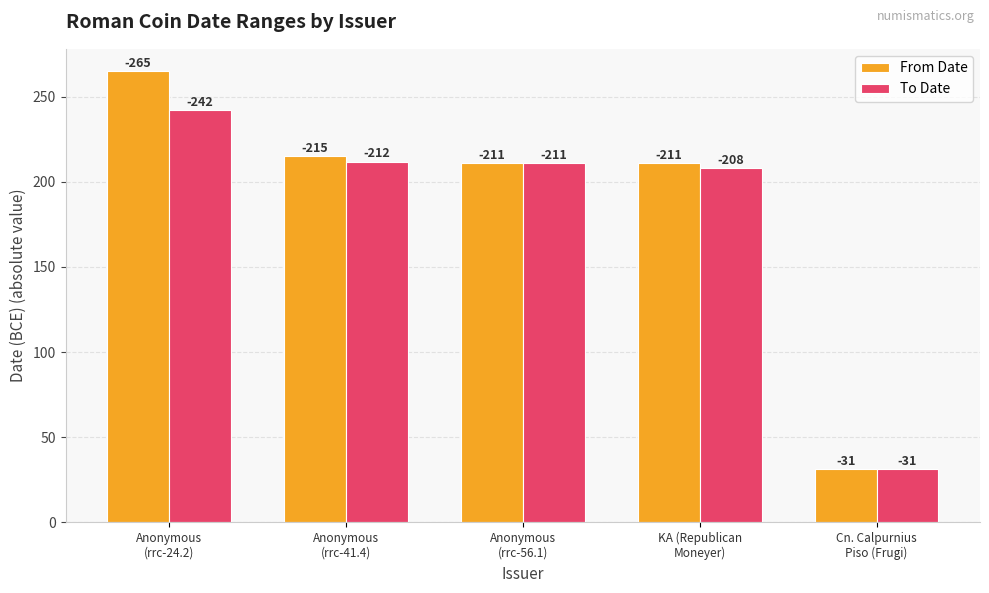

Does the chart contain stacked bars?

No